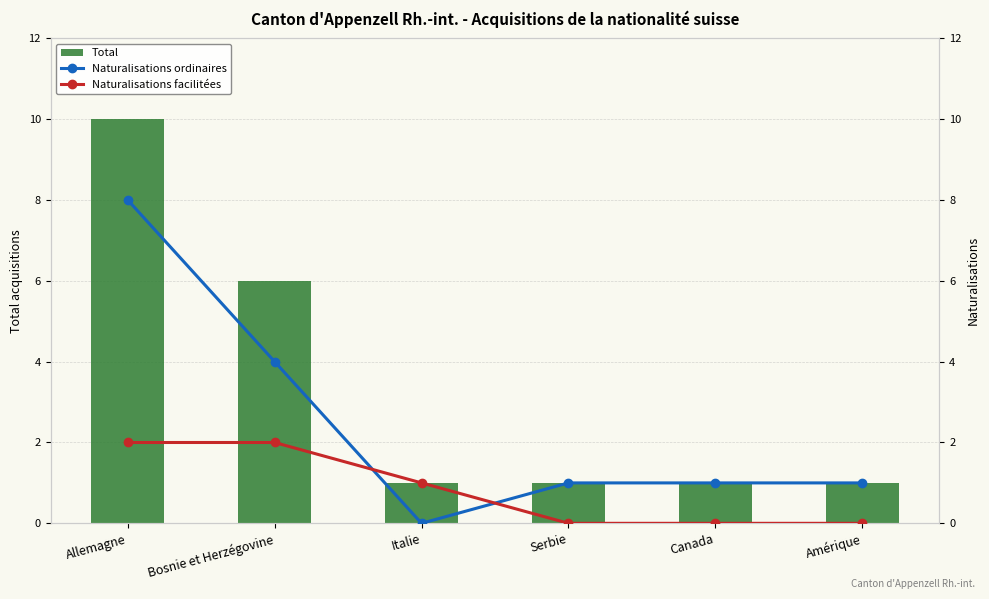

The Naturalisations ordinaires series shows 1 at Serbie. True or false?

True